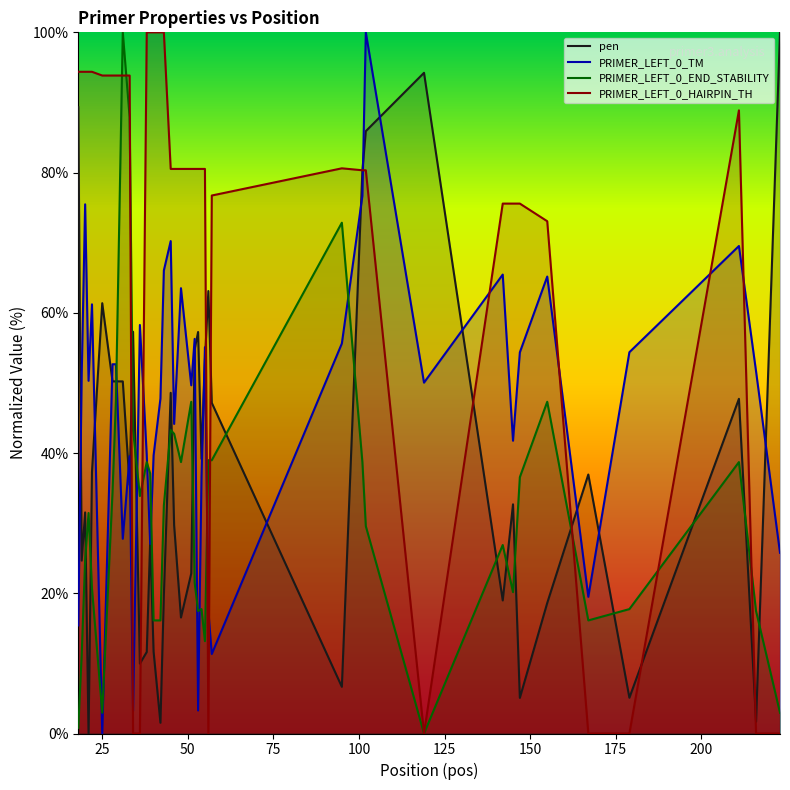

True or false: PRIMER_LEFT_0_HAIRPIN_TH and PRIMER_LEFT_0_TM intersect in this chart.

True